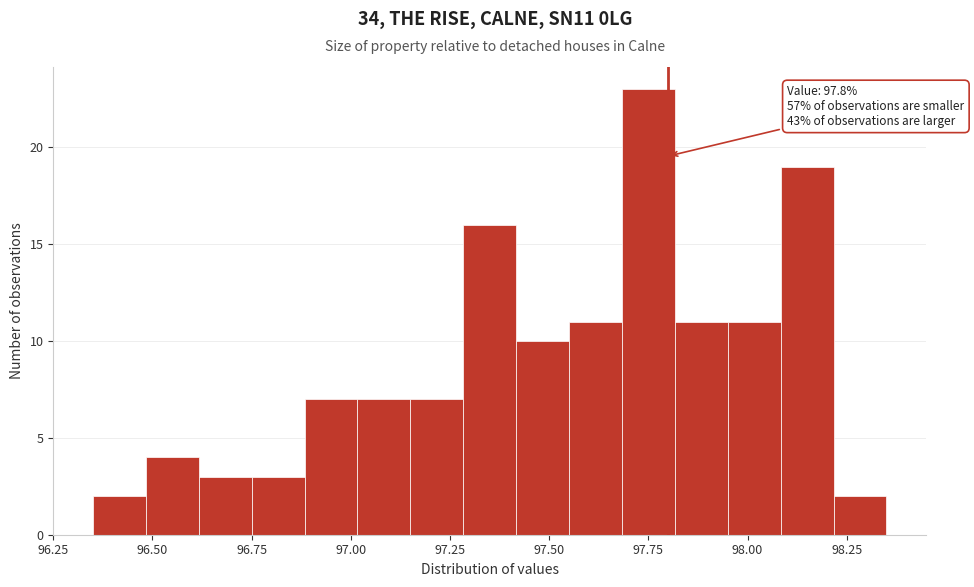

Around what value on the x-axis is the tallest bar? Give the approximate position of its centre, as read against the axis.

97.75